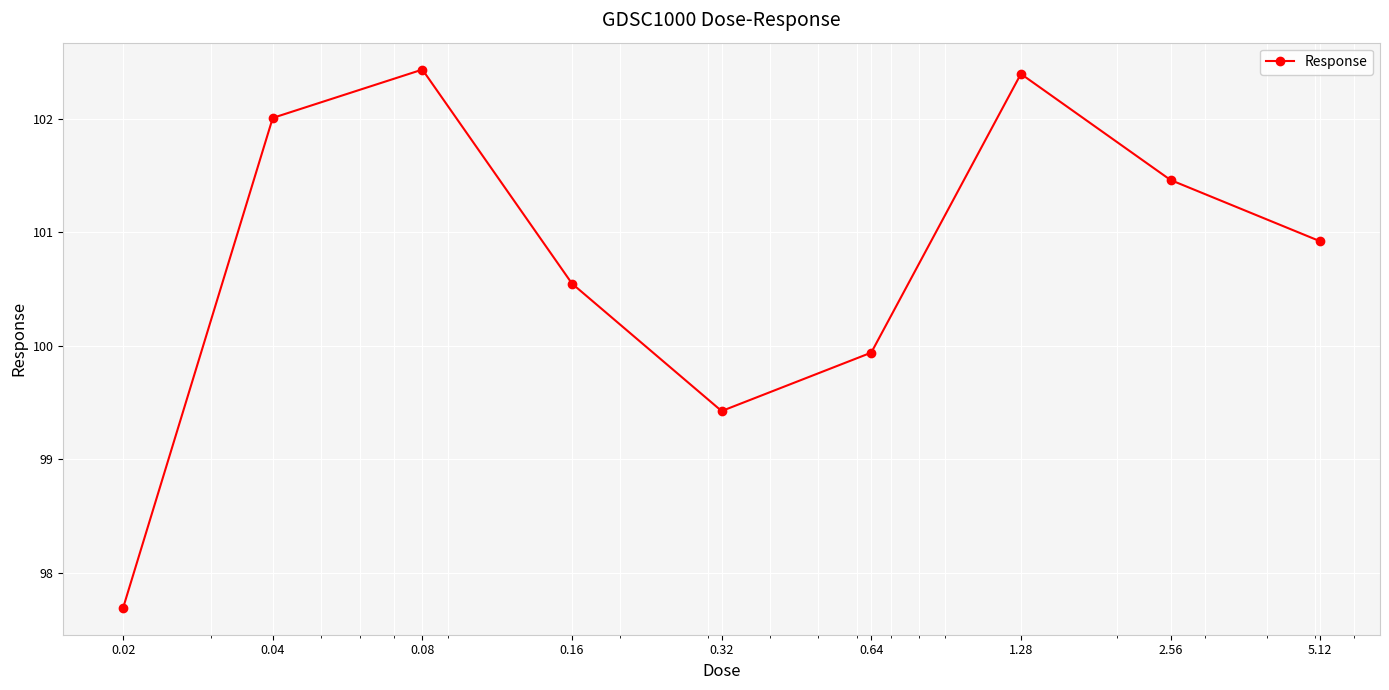

What is the difference between the maximum and second lowest values?

3.0